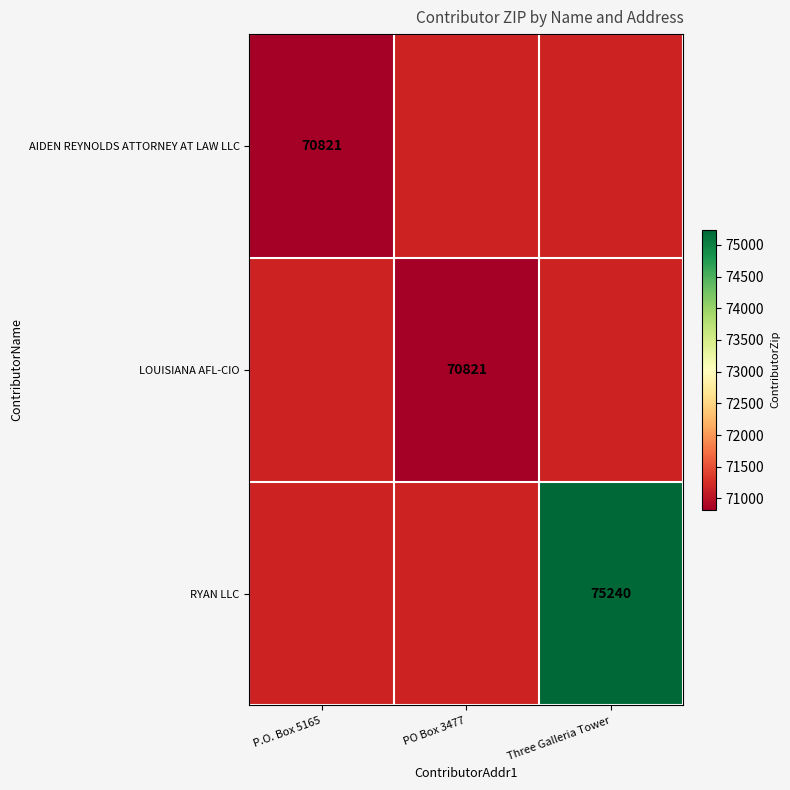

What is the greatest value displayed?

75240.0